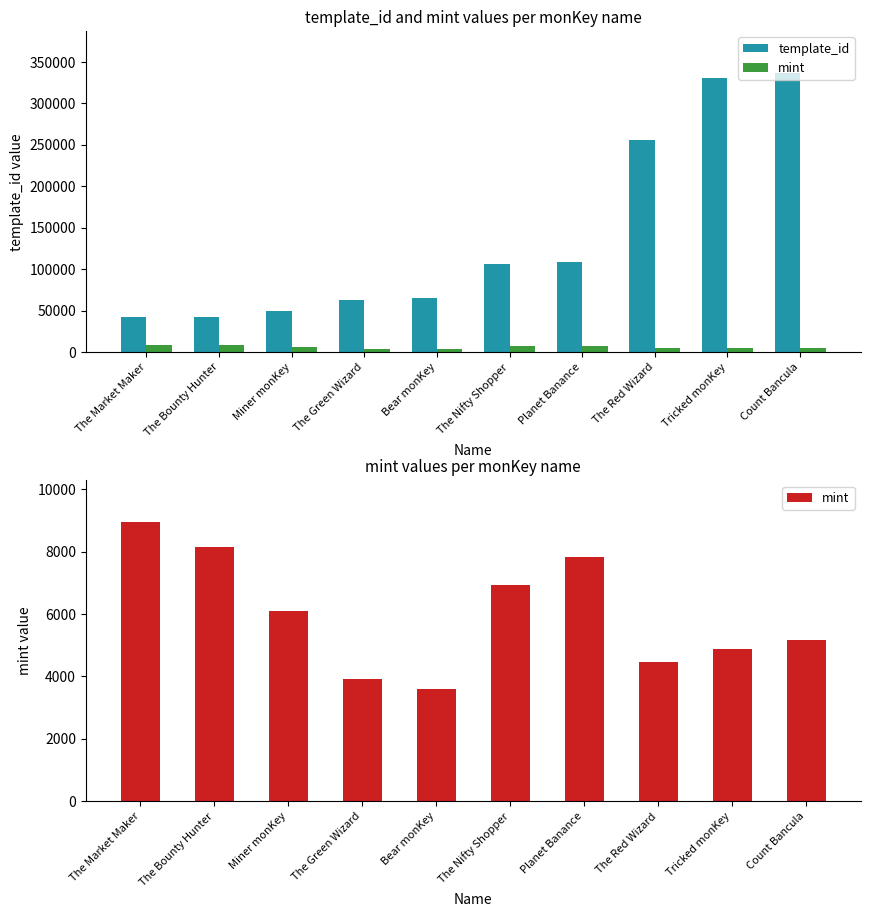

Reading right to left, extract all data points from this chart.

template_id: 336643	330131	256179	108484	106640	64660	62974	49849	42421	42420
mint: 5151	4880	4472	7832	6921	3580	3926	6107	8136	8942